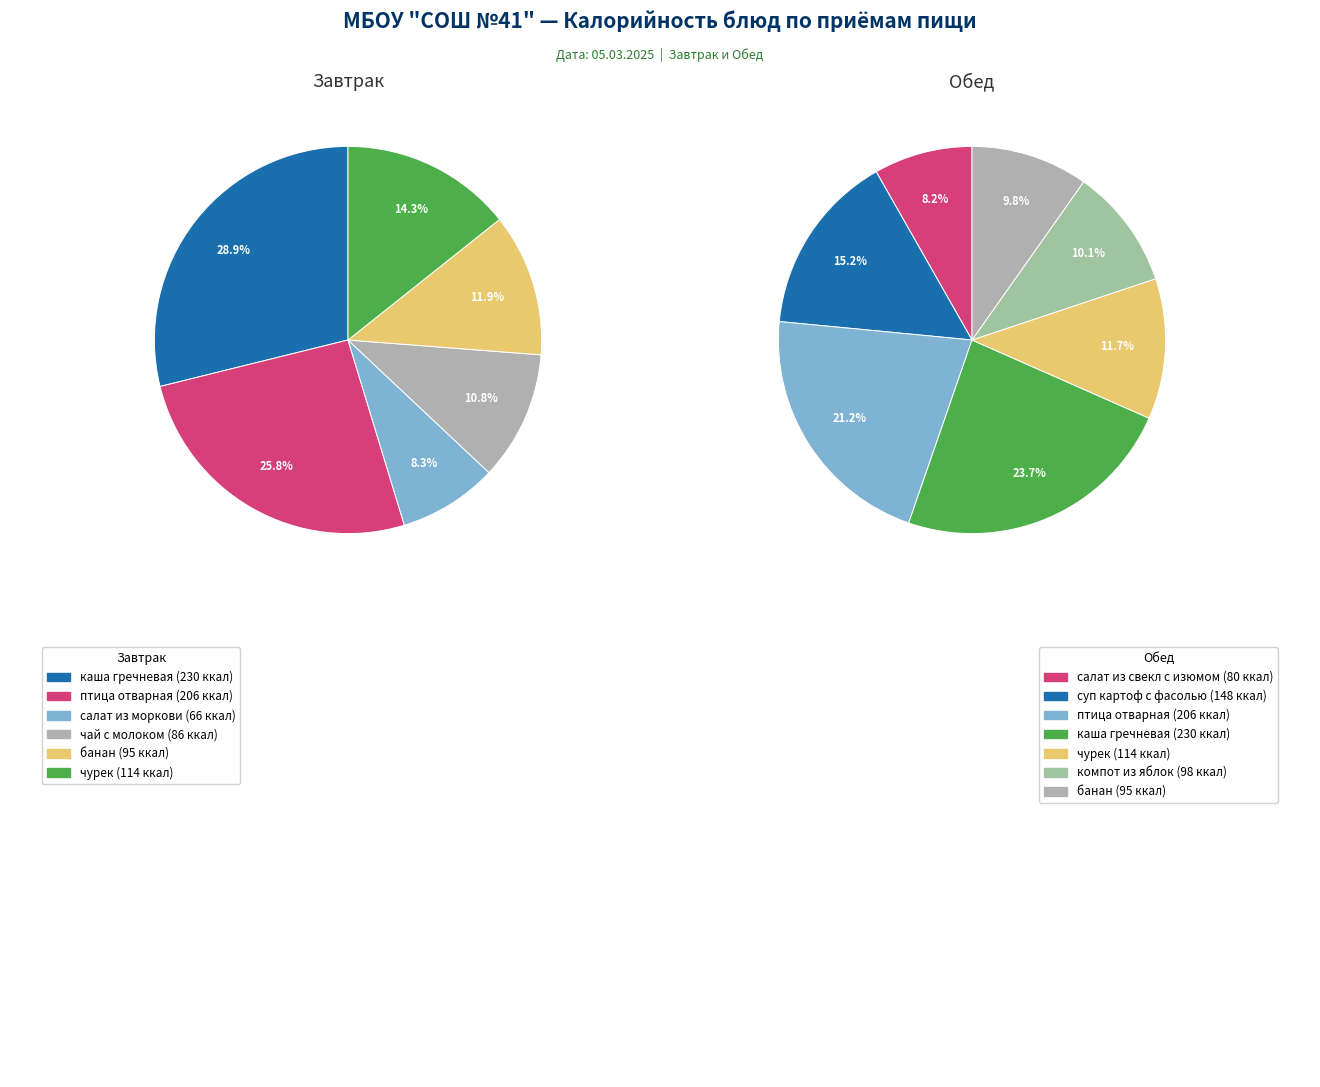

To the nearest percent, what is the difference between the largest and smallest slice percentages?

15%